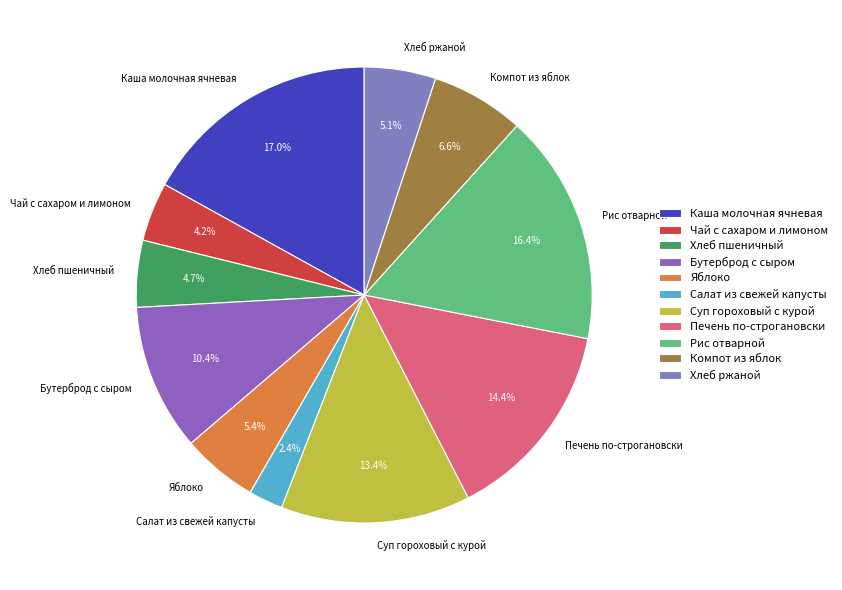

What percentage is NOT represented by Яблоко?

94.6%